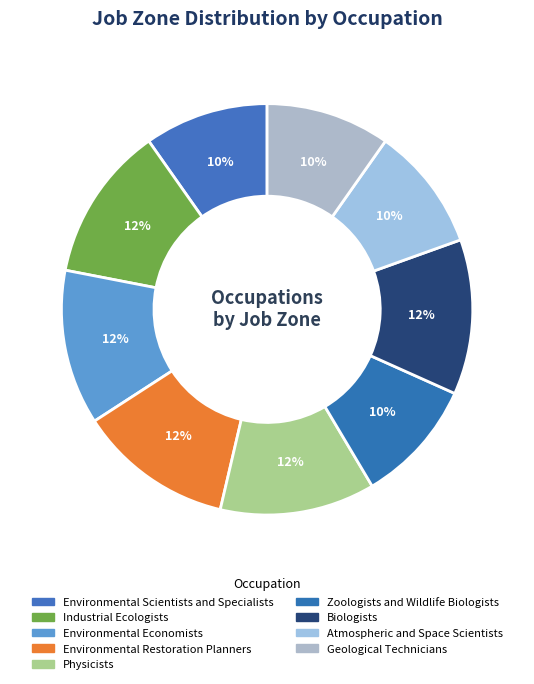

Do Environmental Economists and Industrial Ecologists together represent more than half of the pie?

No